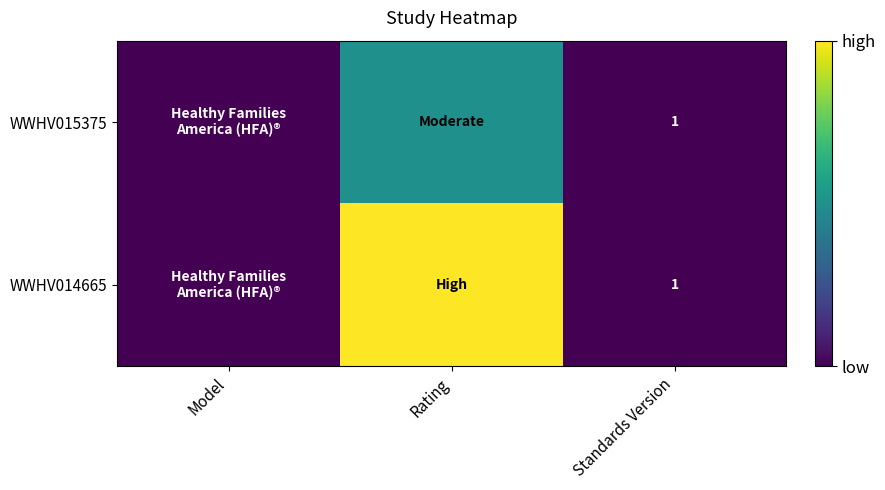

True or false: WWHV015375 has a value of 1 at Standards Version.

True